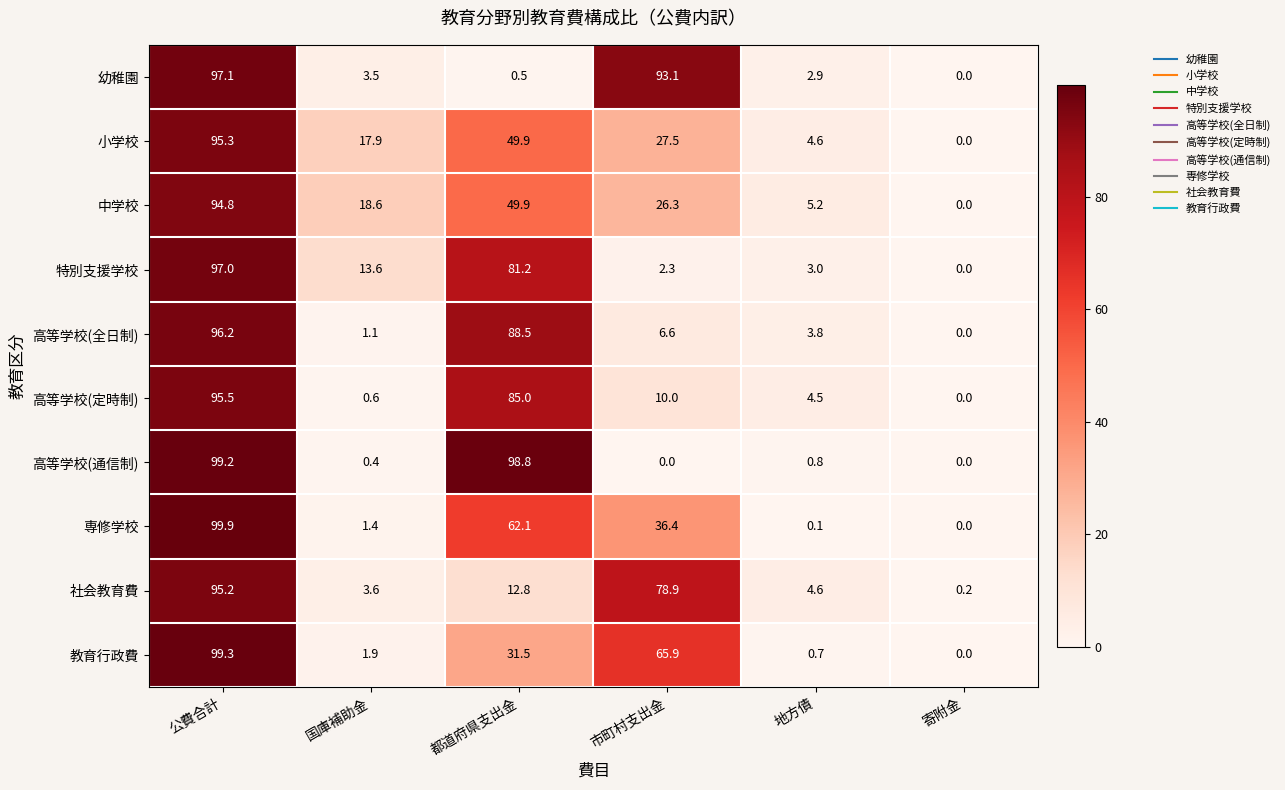

What is the difference between the maximum and minimum values in the 教育行政費 series?

99.3